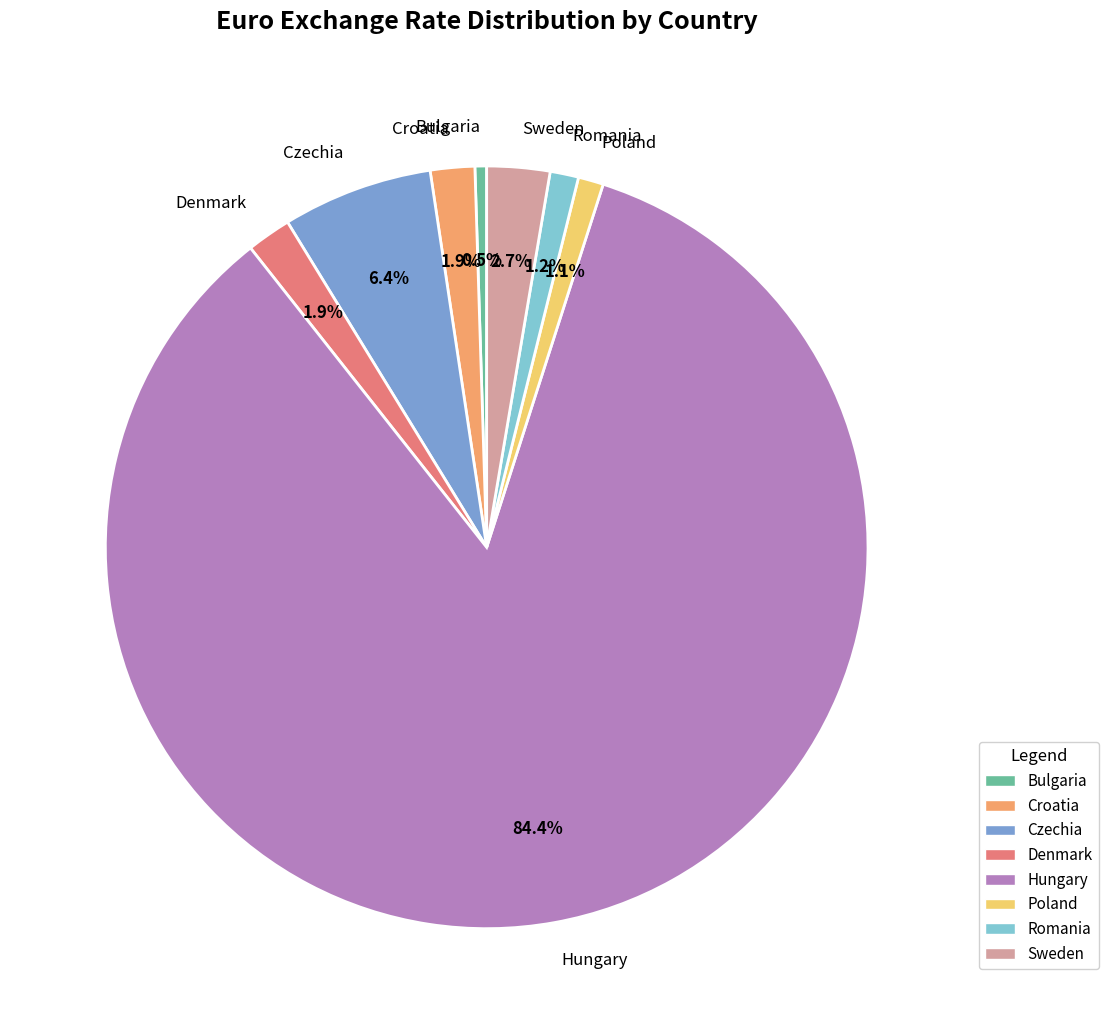

Is there any slice that represents more than half of the pie?

Yes